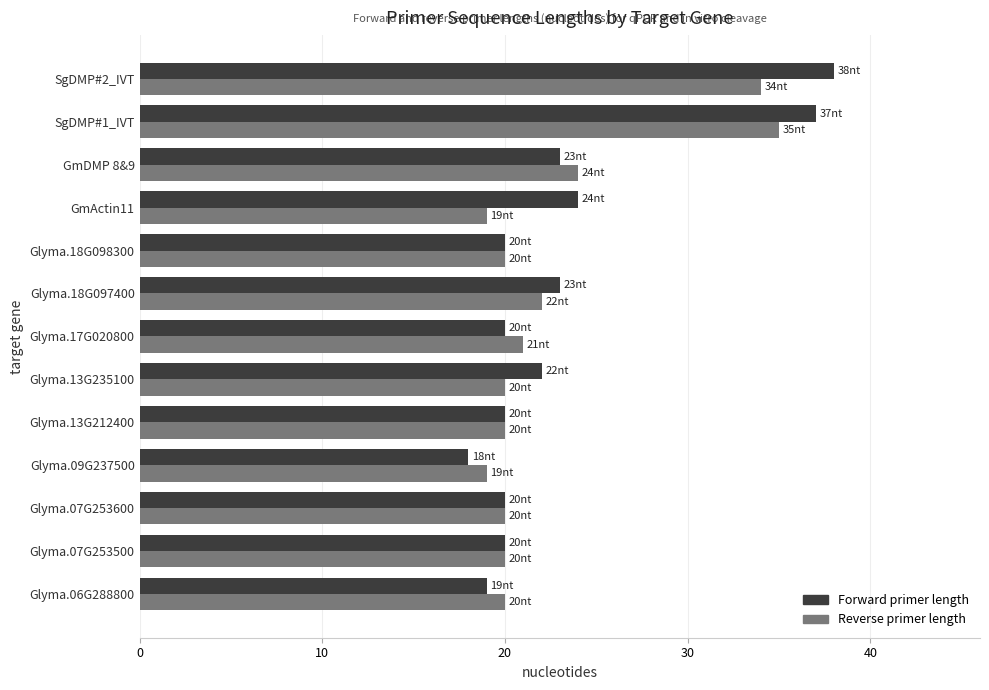

Which series changed the most between Glyma.13G235100 and GmDMP 8&9?

Reverse primer length